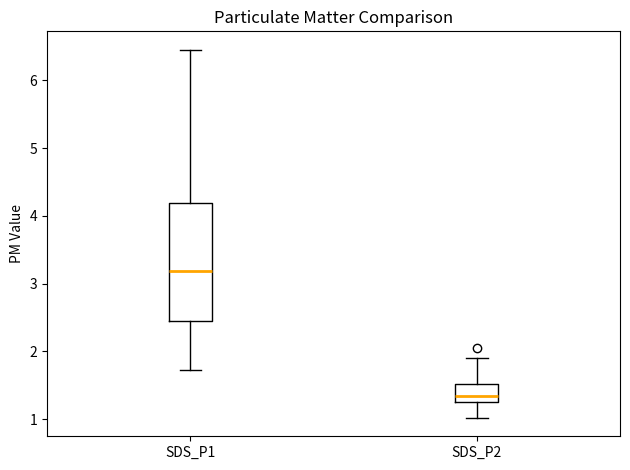

Where does the lower whisker of the box for SDS_P1 end on the y-axis? The values are not printed on the chart, so give them approximately, as read against the axis.

1.7